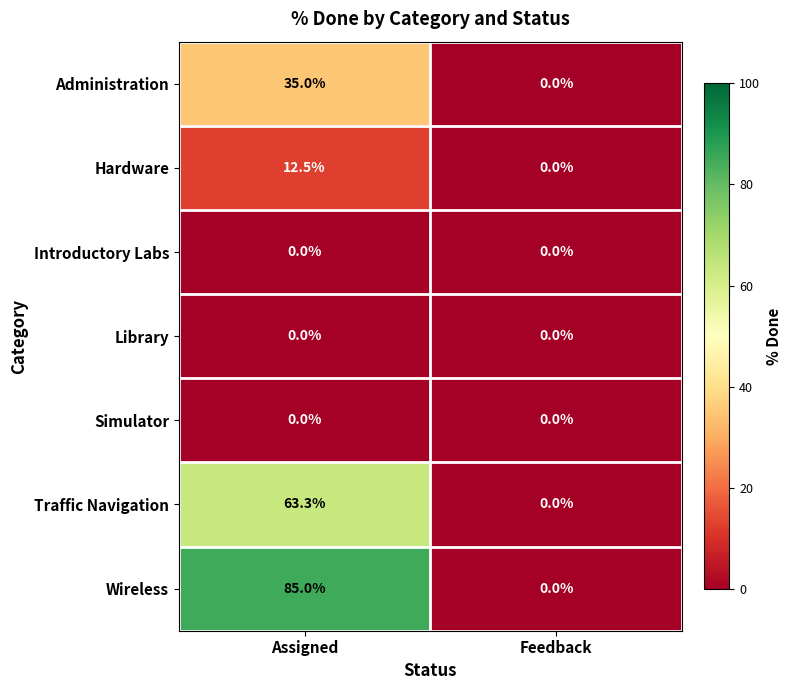

Reading left to right, extract all data points from this chart.

Administration: 35.0	0.0
Hardware: 12.5	0.0
Introductory Labs: 0.0	0.0
Library: 0.0	0.0
Simulator: 0.0	0.0
Traffic Navigation: 63.3	0.0
Wireless: 85.0	0.0